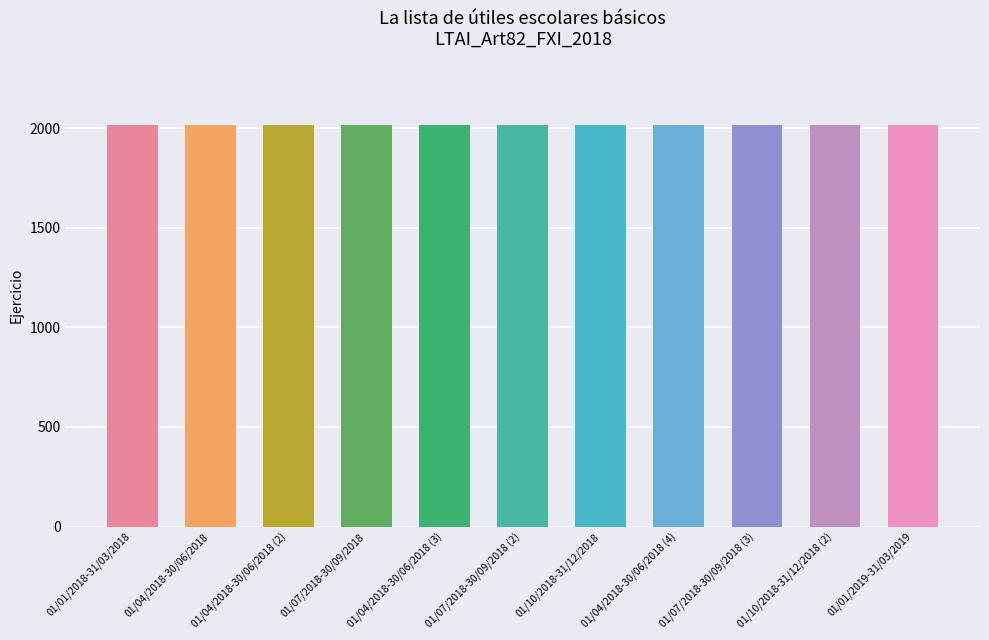

What position from the right is 01/10/2018-31/12/2018?

5